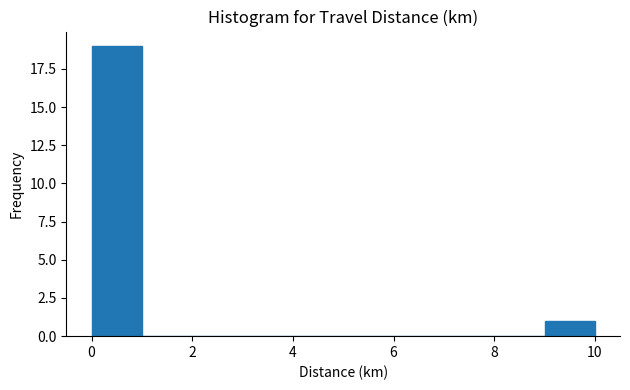

Which range on the x-axis has the tallest bar?

0 to 1